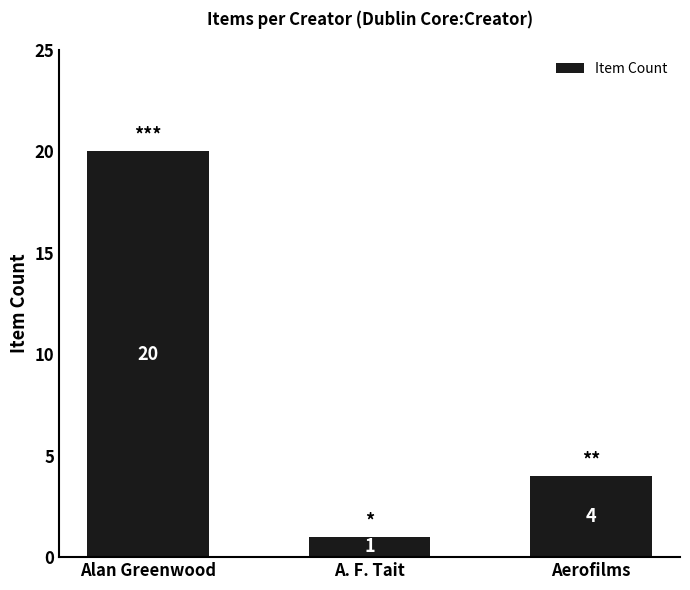

What is the difference between the values at Alan Greenwood and Aerofilms?

16